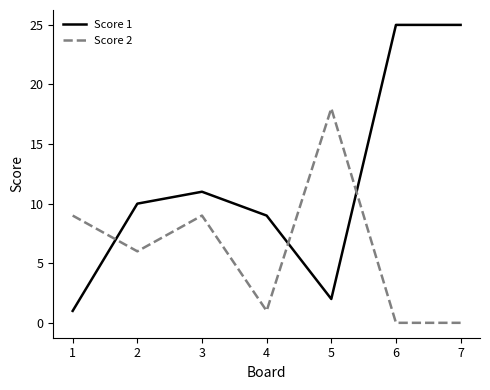

Reading left to right, extract all data points from this chart.

Score 1: 1	10	11	9	2	25	25
Score 2: 9	6	9	1	18	0	0